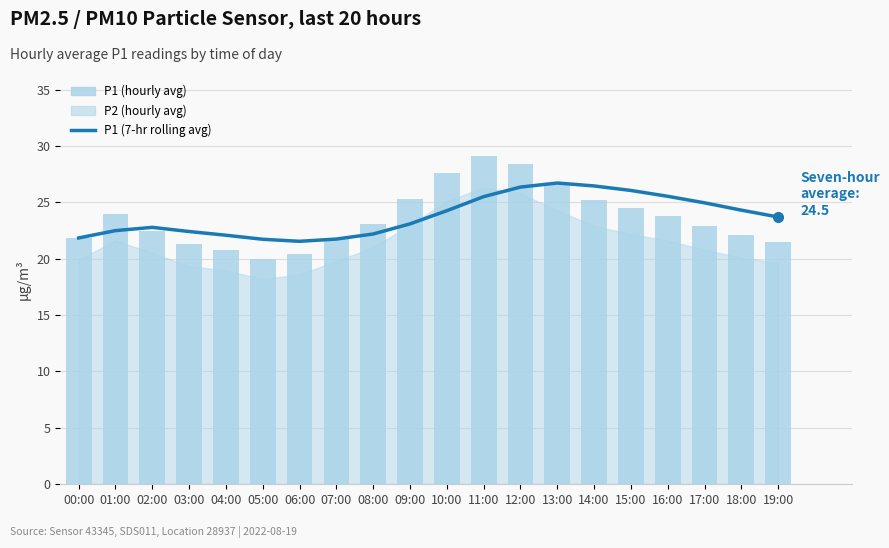

What is the approximate value of P1 (7-hr rolling avg) at 07:00?

21.8